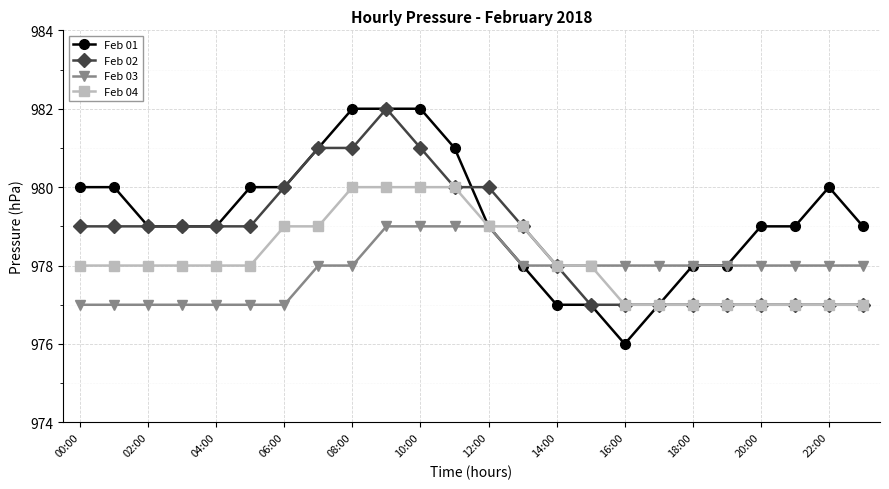

How many distinct data groups are displayed?

4